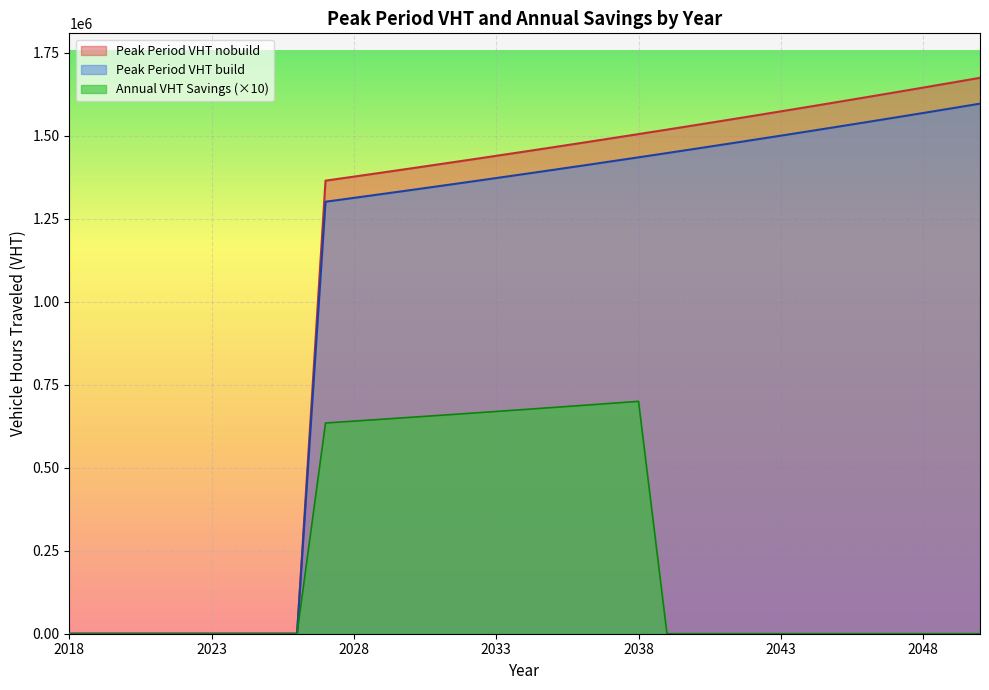

At 2046, list the series in order from smallest to largest.

Annual VHT Savings, Peak Period VHT build, Peak Period VHT nobuild